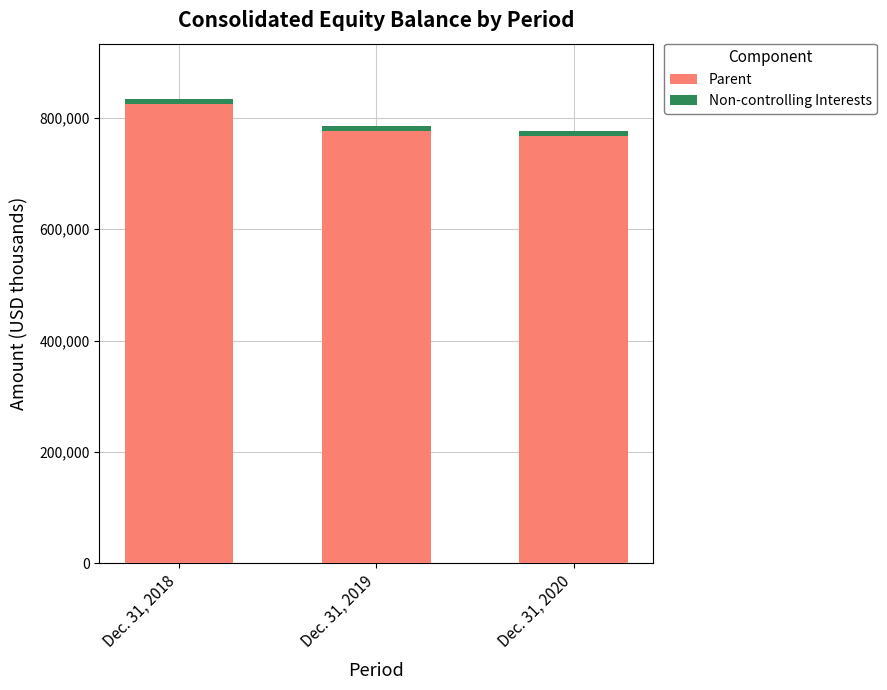

The value of Parent at Dec. 31, 2019 is 776943. True or false?

True